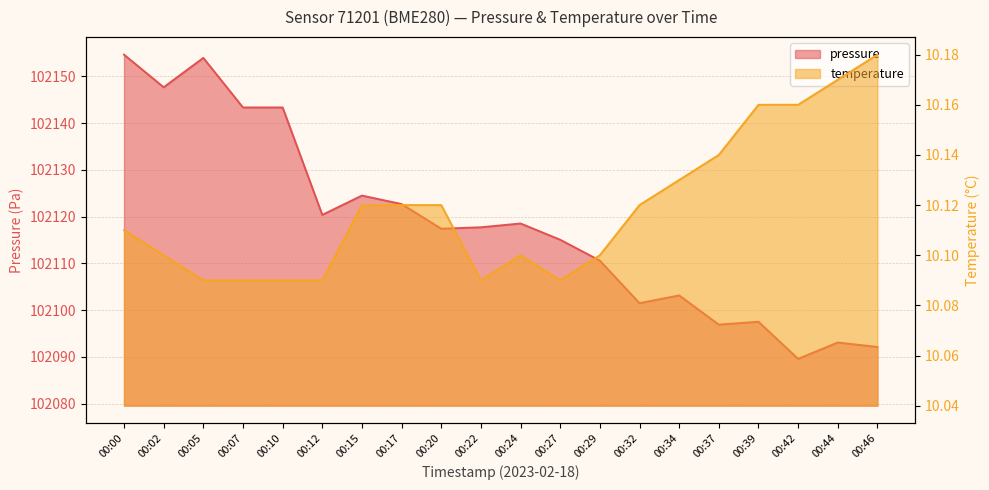

Which category has the highest value in the temperature series?

00:46